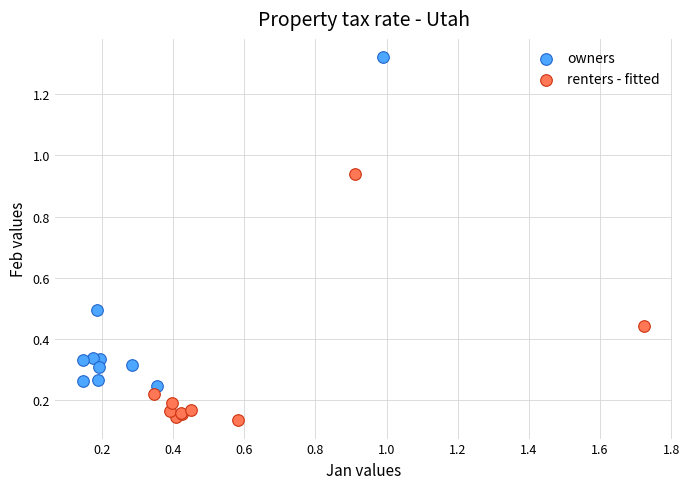

Which series contains the lowest Y value?

renters - fitted